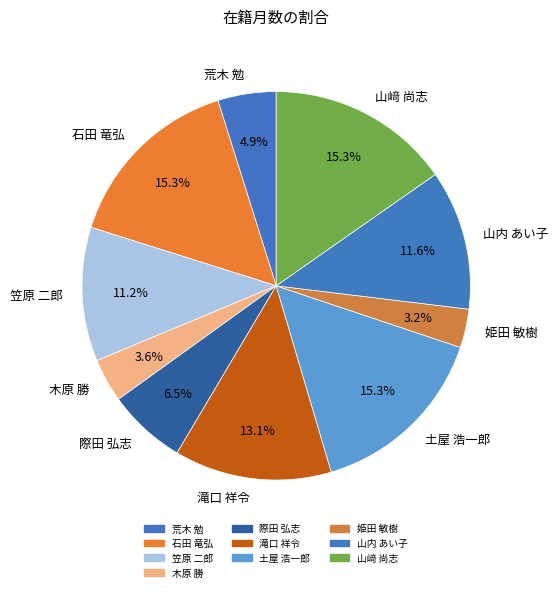

What percentage is the 山内 あい子 slice, to the nearest percent?

12%